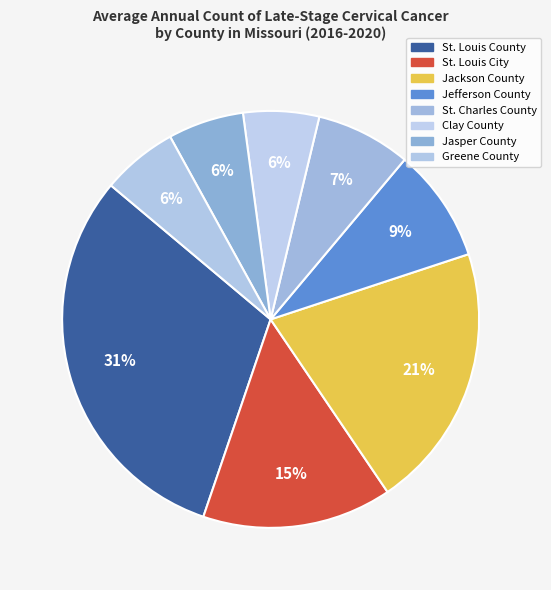

How many segments does this pie chart have?

8